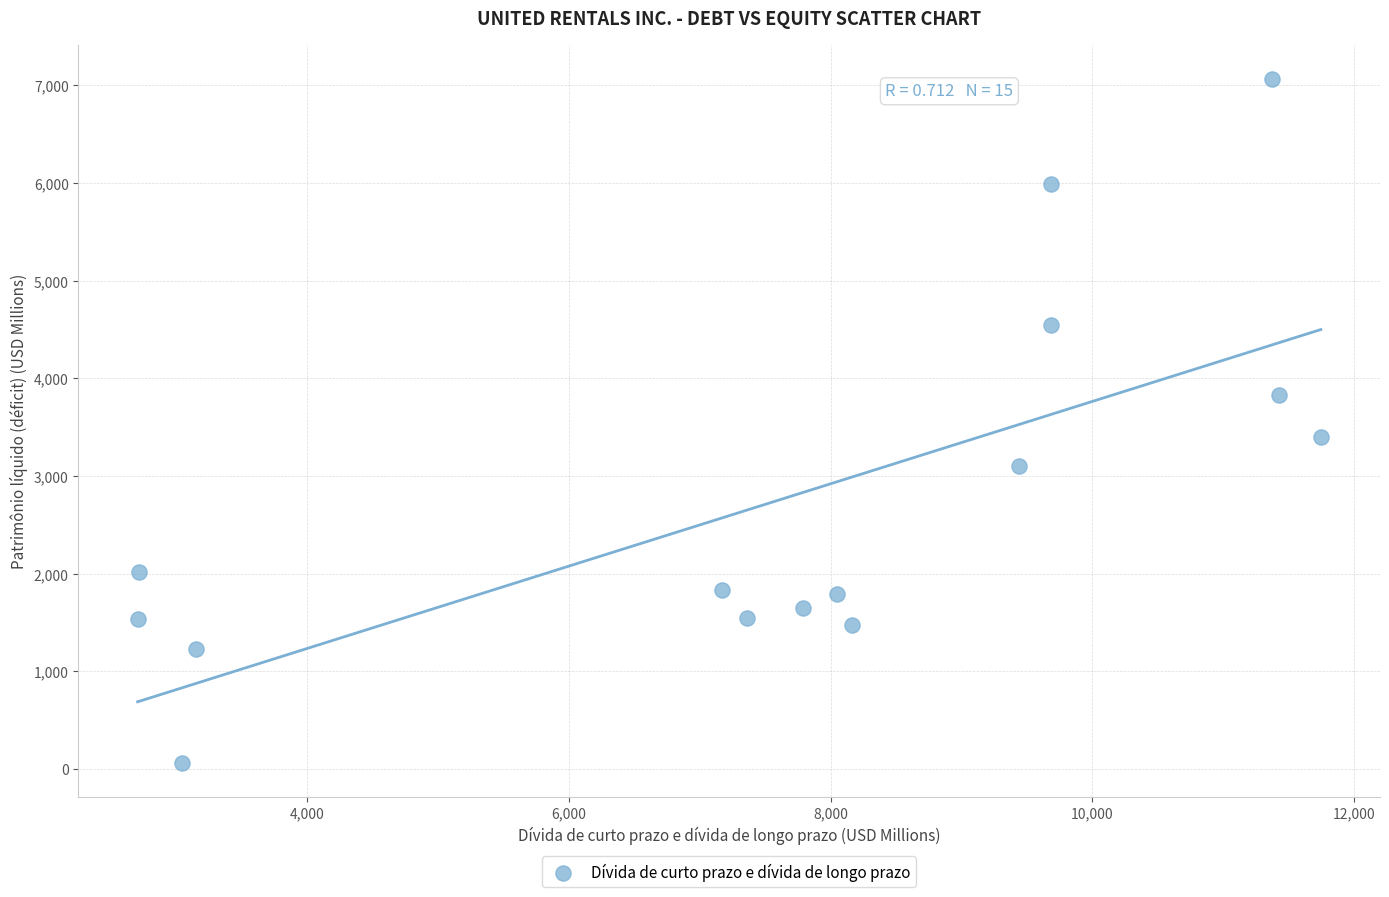

What is the range of X values (max minus min)?

9045